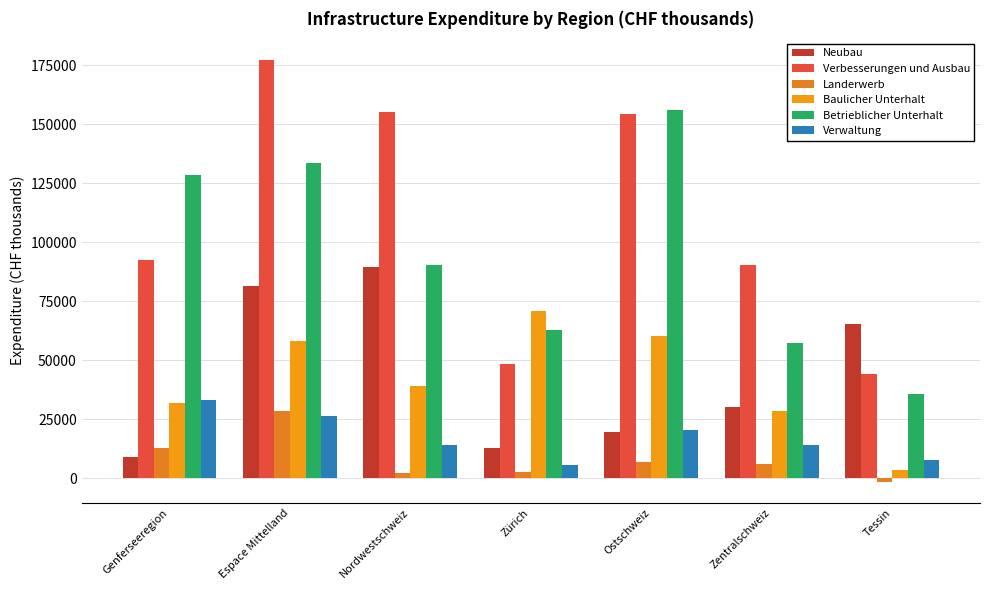

What is the sum of the Verbesserungen und Ausbau values at Genferseeregion and Zentralschweiz?

183066